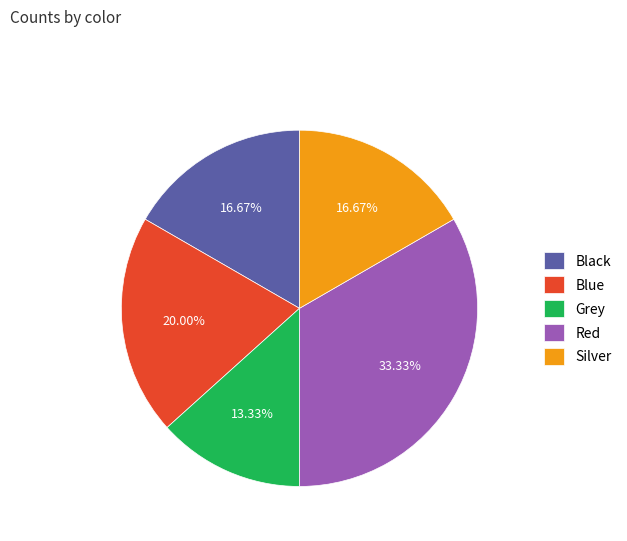

How many segments does this pie chart have?

5